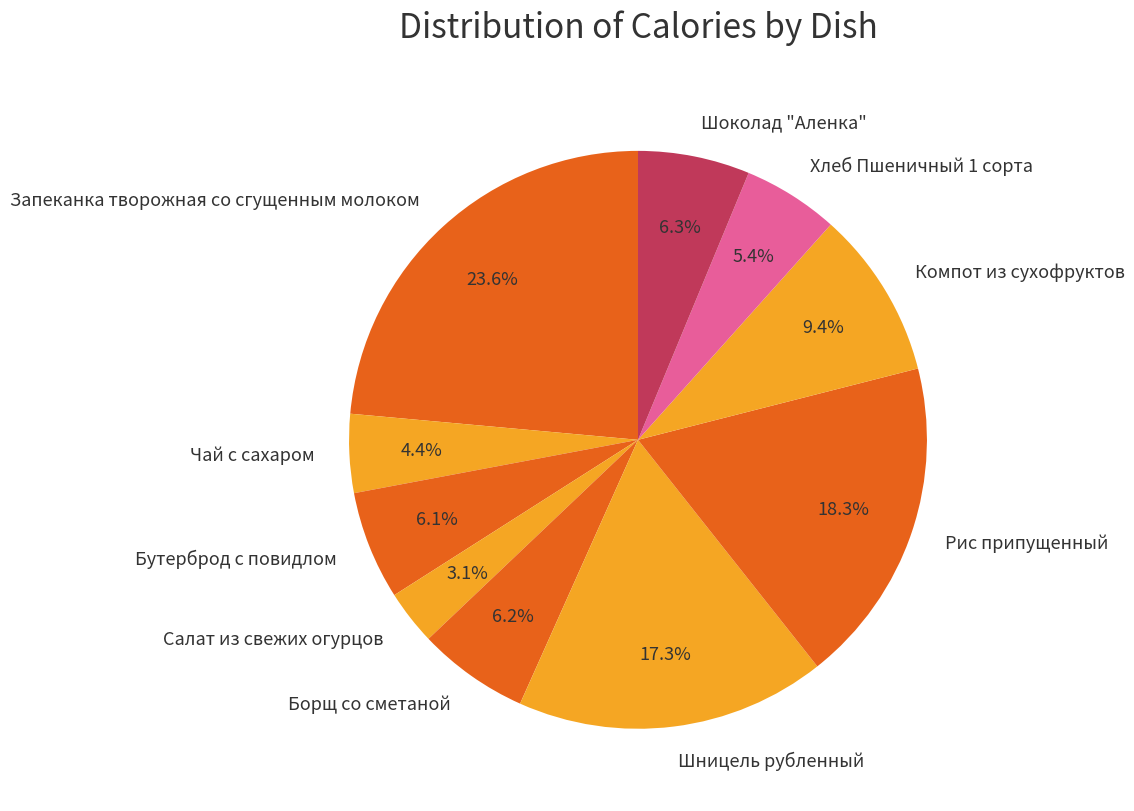

Which has a higher value, Шницель рубленный or Запеканка творожная со сгущенным молоком?

Запеканка творожная со сгущенным молоком